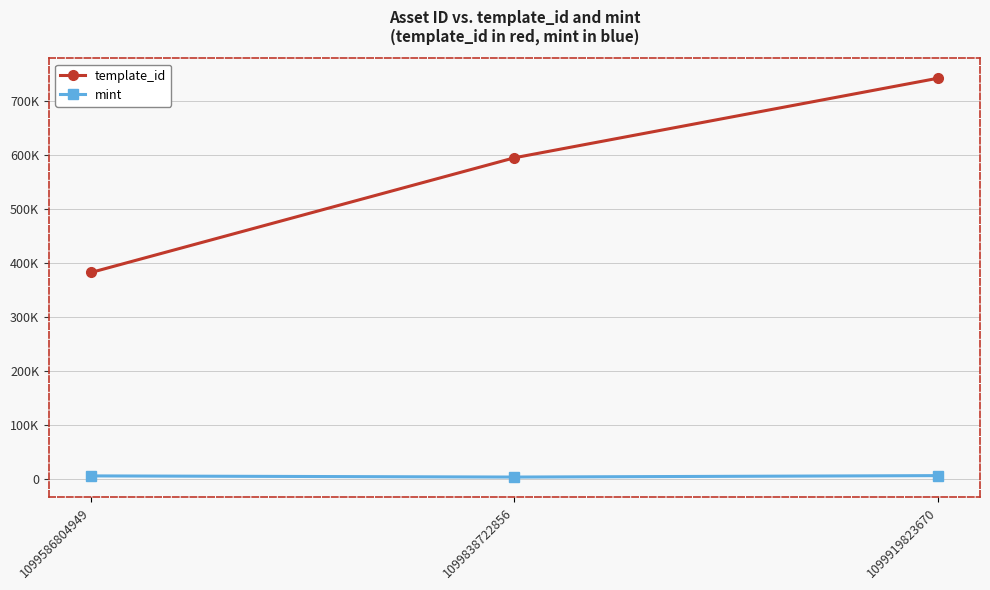

Rank the categories by mint value from lowest to highest.

1099838722856, 1099586804949, 1099919823670